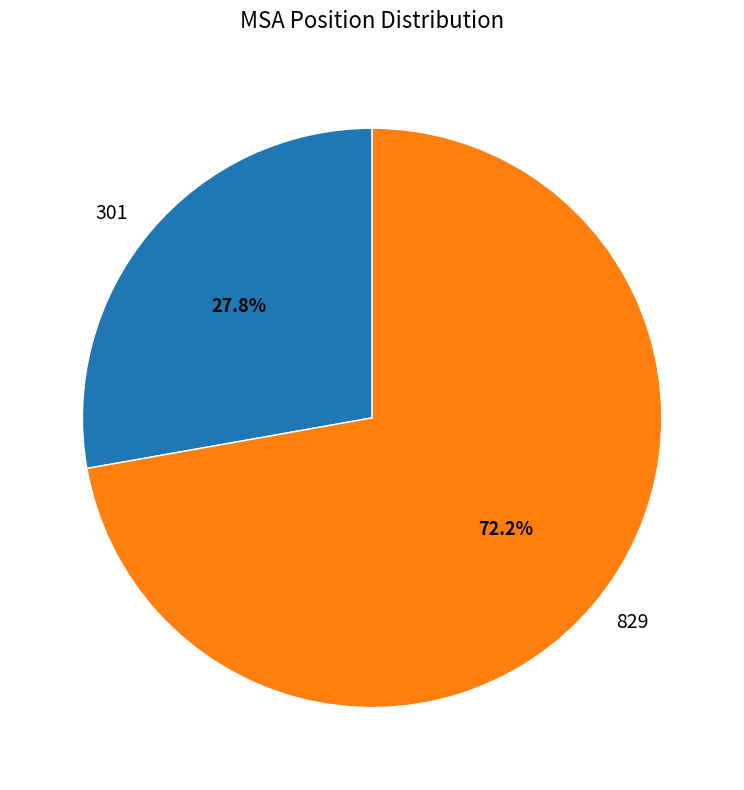

How much of the chart is everything except 829?

27.8%